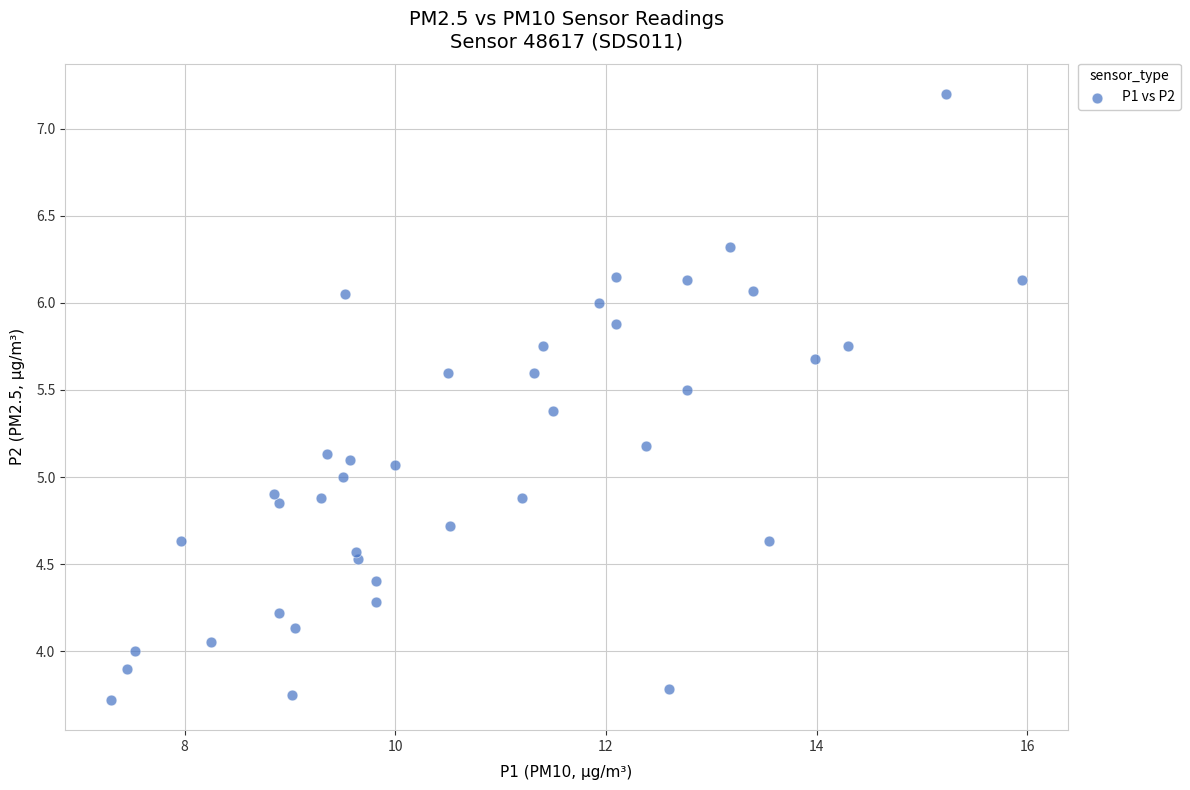

What is the range of Y values (max minus min)?

3.5